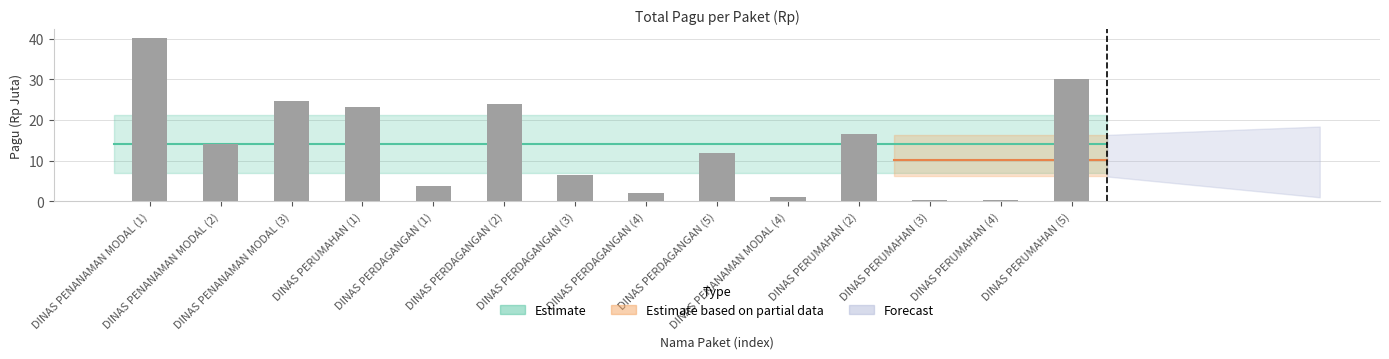

How many data points does each series have?

14